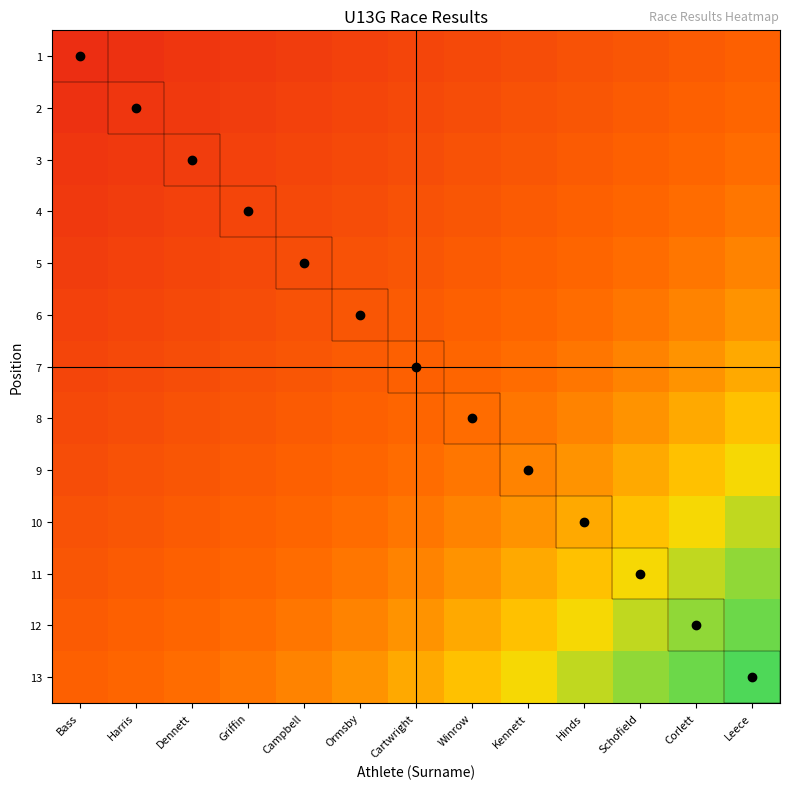

At how many categories does at least one series exceed 16?

4